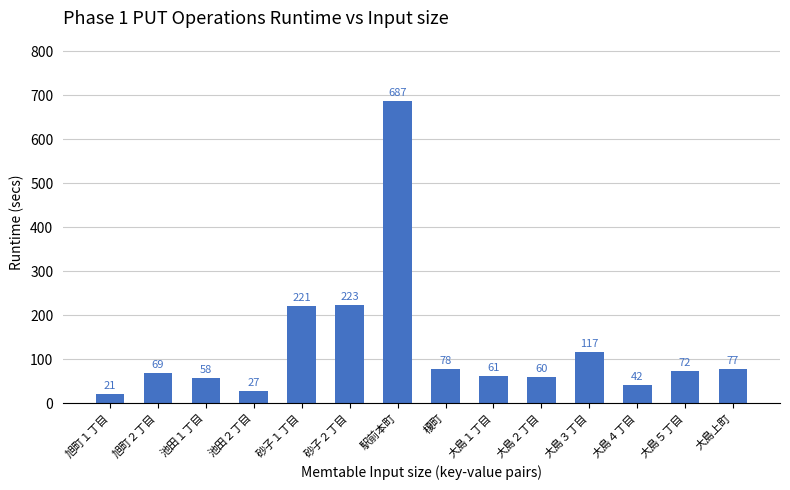

Does the chart contain any negative values?

No